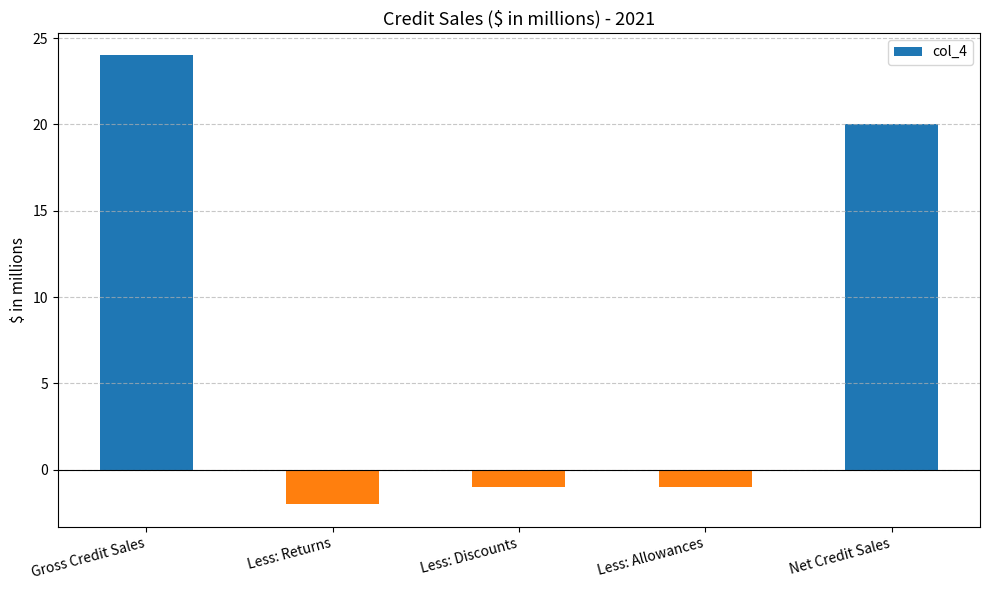

What is the difference between the maximum and minimum values?

26